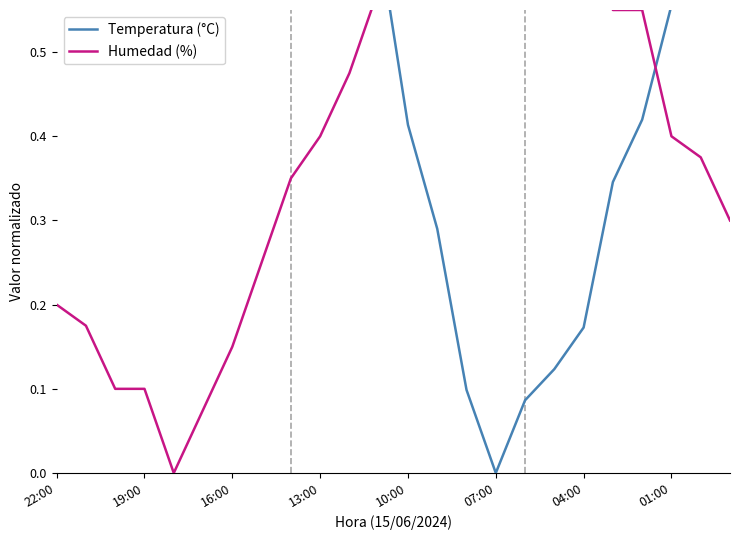

In Temperatura (°C), how many points are lower than both neighbors (excluding endpoints)?

1